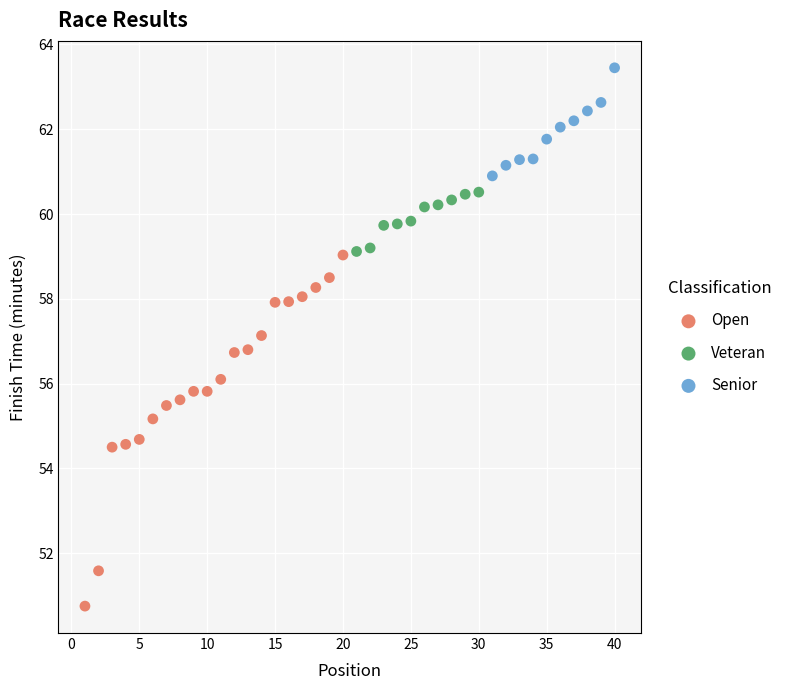

Which series has the widest spread of Y values?

Open